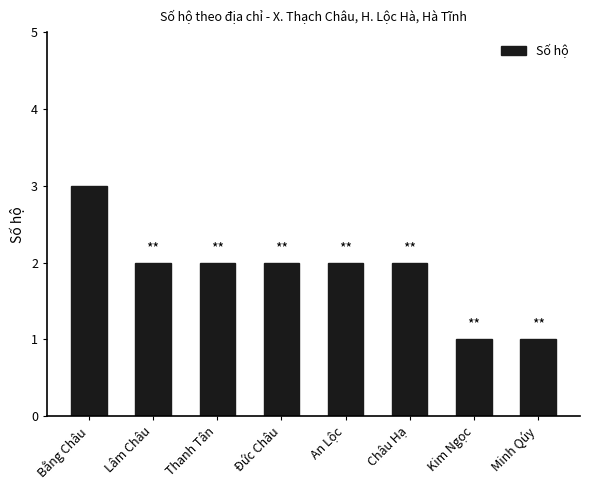

What is the ratio of the value at Minh Qúy to the value at Kim Ngọc?

1.0